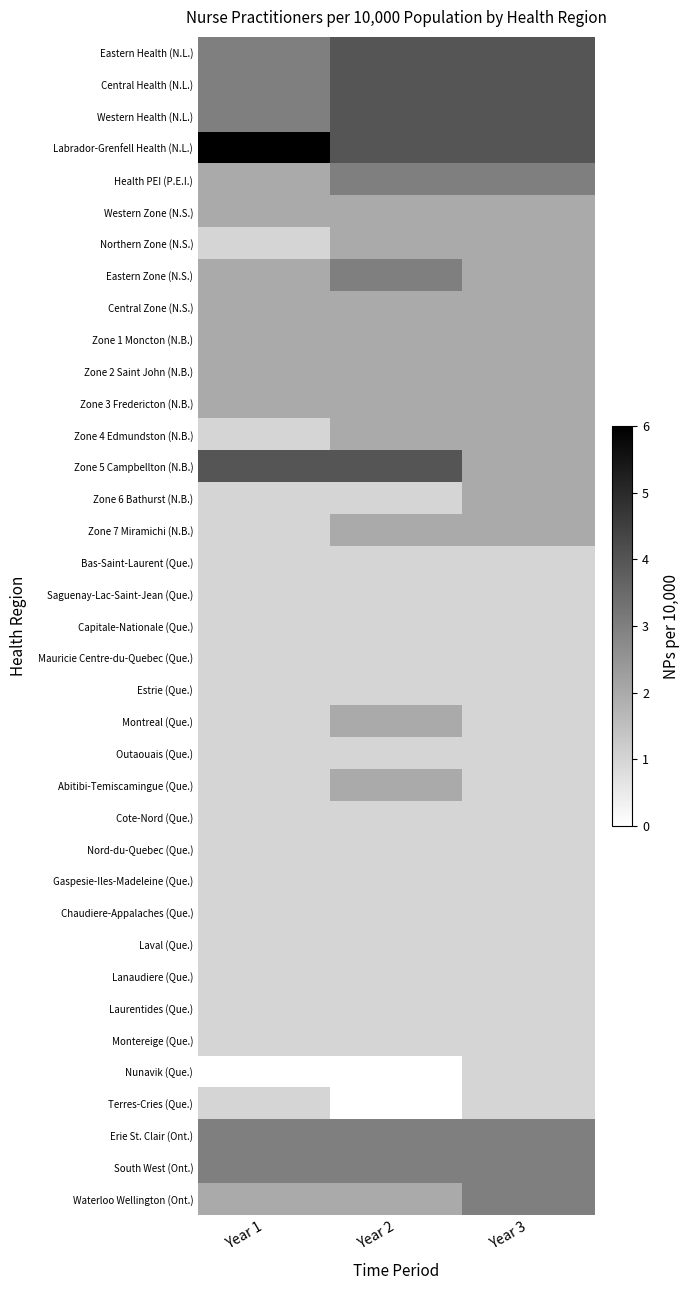

Reading left to right, what are all the values shown in this chart?

Eastern Health (N.L.): Year 1=3	Year 2=4	Year 3=4
Central Health (N.L.): Year 1=3	Year 2=4	Year 3=4
Western Health (N.L.): Year 1=3	Year 2=4	Year 3=4
Labrador-Grenfell Health (N.L.): Year 1=6	Year 2=4	Year 3=4
Health PEI (P.E.I.): Year 1=2	Year 2=3	Year 3=3
Western Zone (N.S.): Year 1=2	Year 2=2	Year 3=2
Northern Zone (N.S.): Year 1=1	Year 2=2	Year 3=2
Eastern Zone (N.S.): Year 1=2	Year 2=3	Year 3=2
Central Zone (N.S.): Year 1=2	Year 2=2	Year 3=2
Zone 1 Moncton (N.B.): Year 1=2	Year 2=2	Year 3=2
Zone 2 Saint John (N.B.): Year 1=2	Year 2=2	Year 3=2
Zone 3 Fredericton (N.B.): Year 1=2	Year 2=2	Year 3=2
Zone 4 Edmundston (N.B.): Year 1=1	Year 2=2	Year 3=2
Zone 5 Campbellton (N.B.): Year 1=4	Year 2=4	Year 3=2
Zone 6 Bathurst (N.B.): Year 1=1	Year 2=1	Year 3=2
Zone 7 Miramichi (N.B.): Year 1=1	Year 2=2	Year 3=2
Bas-Saint-Laurent (Que.): Year 1=1	Year 2=1	Year 3=1
Saguenay-Lac-Saint-Jean (Que.): Year 1=1	Year 2=1	Year 3=1
Capitale-Nationale (Que.): Year 1=1	Year 2=1	Year 3=1
Mauricie Centre-du-Quebec (Que.): Year 1=1	Year 2=1	Year 3=1
Estrie (Que.): Year 1=1	Year 2=1	Year 3=1
Montreal (Que.): Year 1=1	Year 2=2	Year 3=1
Outaouais (Que.): Year 1=1	Year 2=1	Year 3=1
Abitibi-Temiscamingue (Que.): Year 1=1	Year 2=2	Year 3=1
Cote-Nord (Que.): Year 1=1	Year 2=1	Year 3=1
Nord-du-Quebec (Que.): Year 1=1	Year 2=1	Year 3=1
Gaspesie-Iles-Madeleine (Que.): Year 1=1	Year 2=1	Year 3=1
Chaudiere-Appalaches (Que.): Year 1=1	Year 2=1	Year 3=1
Laval (Que.): Year 1=1	Year 2=1	Year 3=1
Lanaudiere (Que.): Year 1=1	Year 2=1	Year 3=1
Laurentides (Que.): Year 1=1	Year 2=1	Year 3=1
Montereige (Que.): Year 1=1	Year 2=1	Year 3=1
Nunavik (Que.): Year 1=0	Year 2=0	Year 3=1
Terres-Cries (Que.): Year 1=1	Year 2=0	Year 3=1
Erie St. Clair (Ont.): Year 1=3	Year 2=3	Year 3=3
South West (Ont.): Year 1=3	Year 2=3	Year 3=3
Waterloo Wellington (Ont.): Year 1=2	Year 2=2	Year 3=3